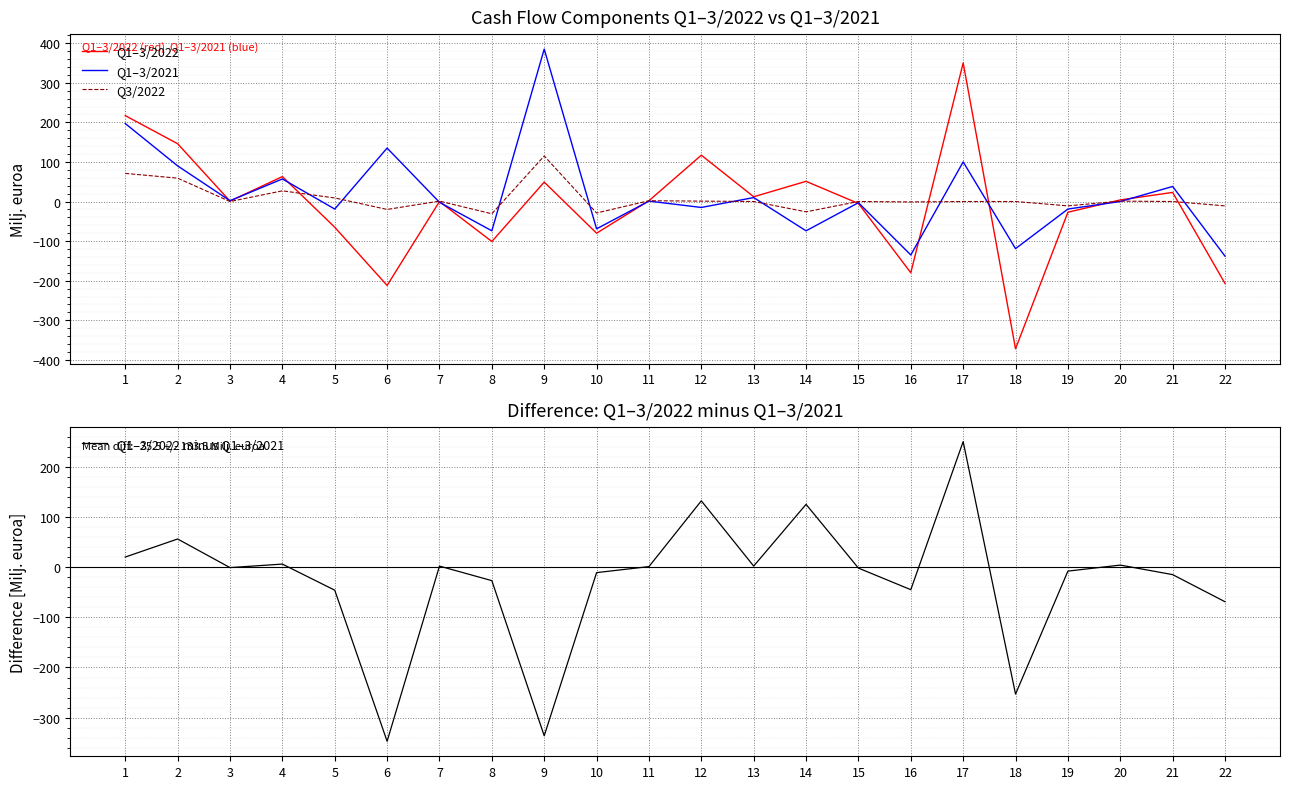

How many values in Q1–3/2021 are below zero?

11